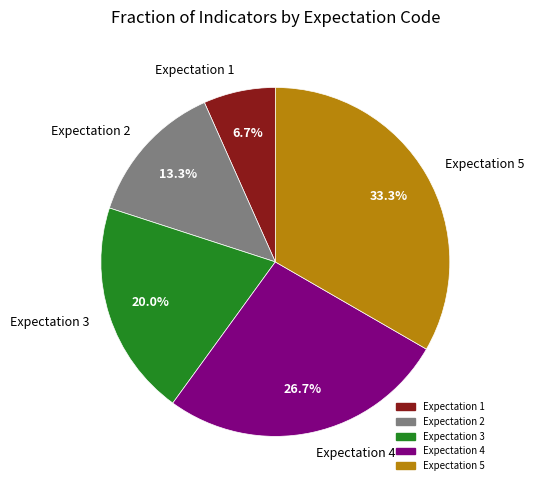

True or false: Expectation 4 accounts for 27% of the total.

True